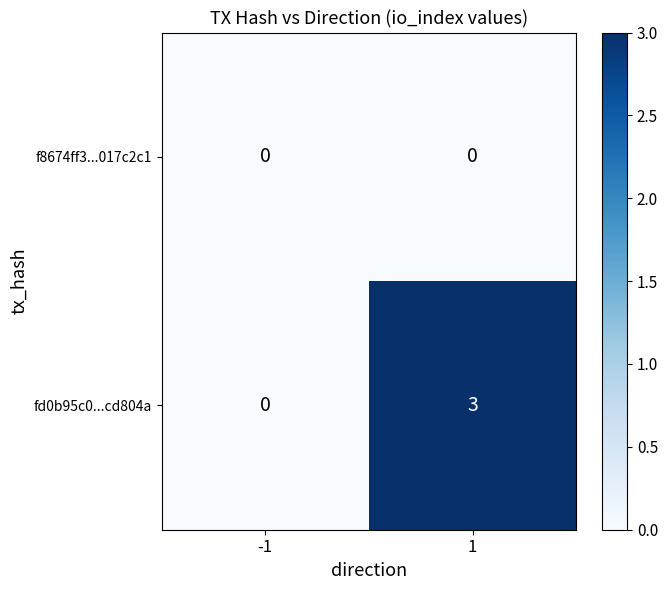

How many data points does each series have?

2